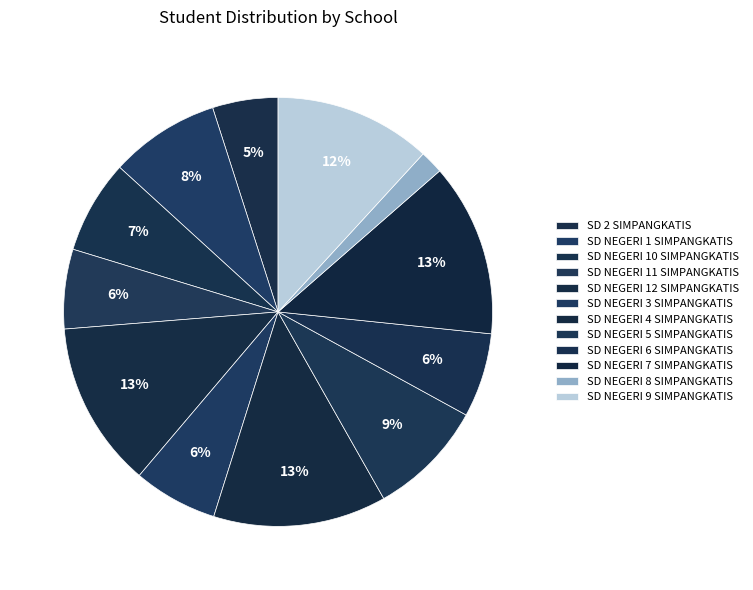

To the nearest percent, what portion does SD NEGERI 1 SIMPANGKATIS represent?

8%